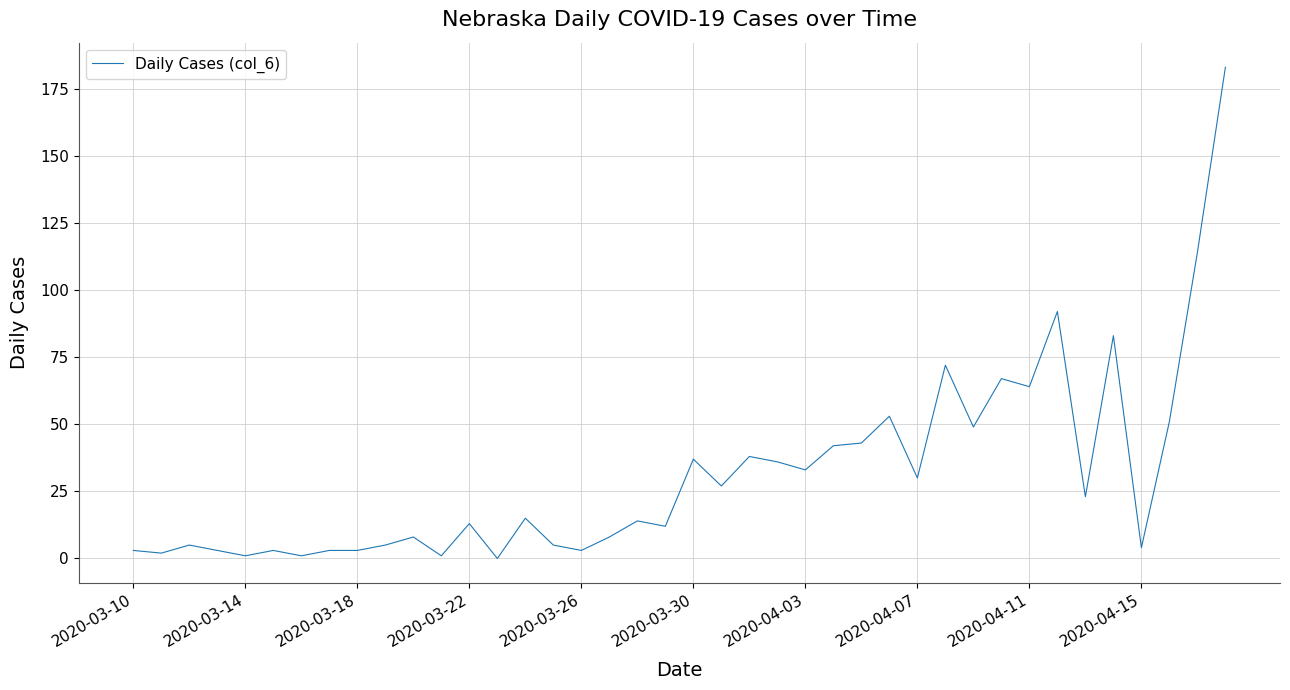

How many categories are shown in the chart?

40